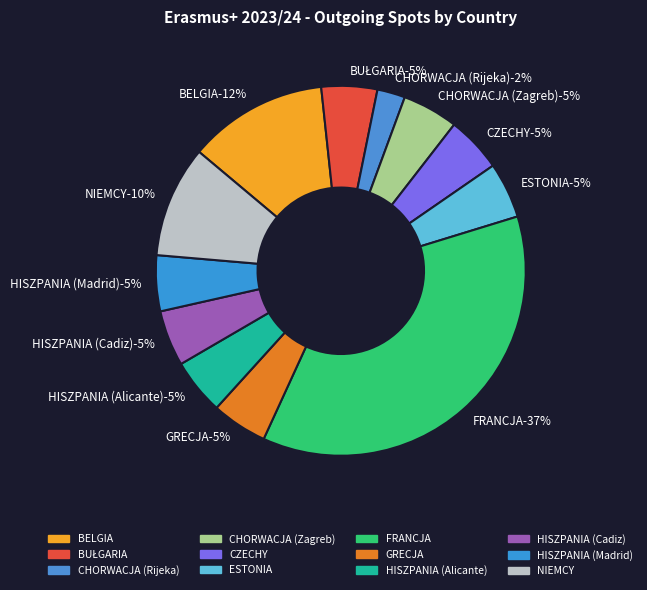

To the nearest percent, what is the average slice percentage?

8%